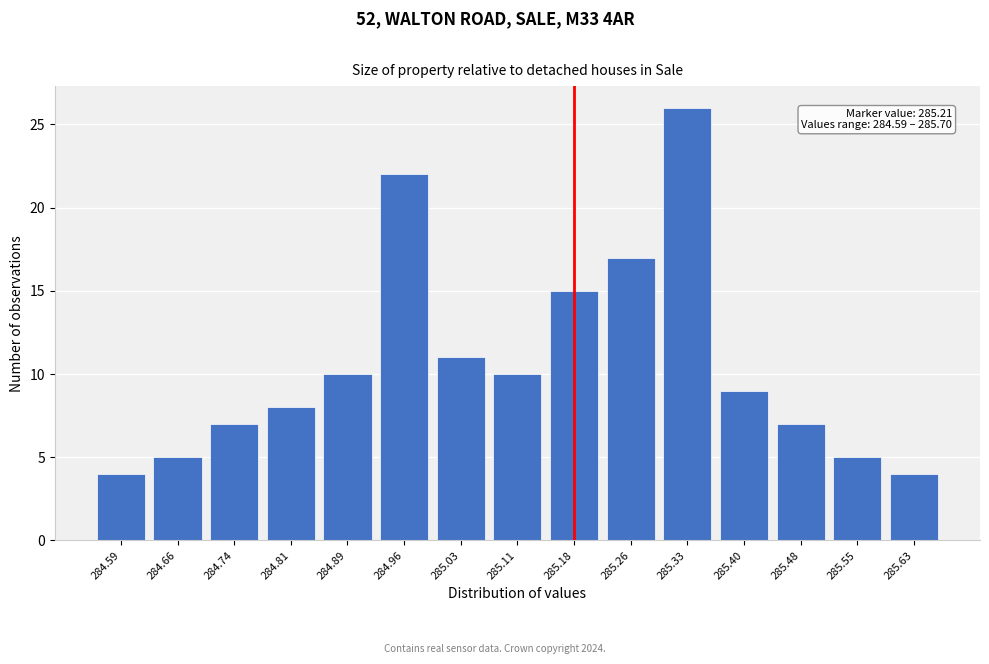

Reading left to right, transcribe all the data shown in this chart.

284.59=4	284.66=5	284.74=7	284.81=8	284.89=10	284.96=22	285.03=11	285.11=10	285.18=15	285.26=17	285.33=26	285.40=9	285.48=7	285.55=5	285.63=4